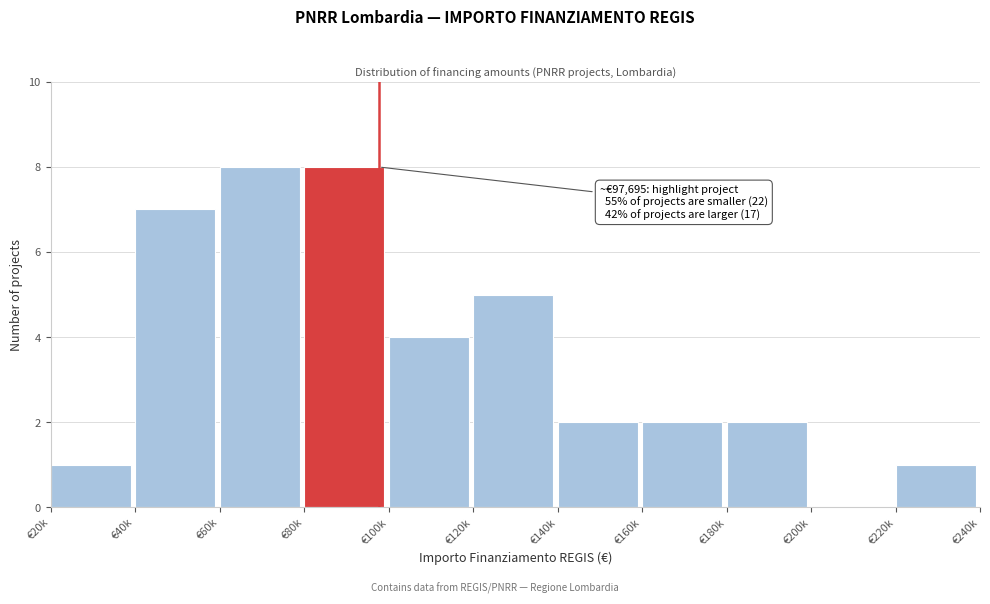

Reading right to left, what are all the values shown in this chart?

€220k=1	€200k=0	€180k=2	€160k=2	€140k=2	€120k=5	€100k=4	€80k=8	€60k=8	€40k=7	€20k=1